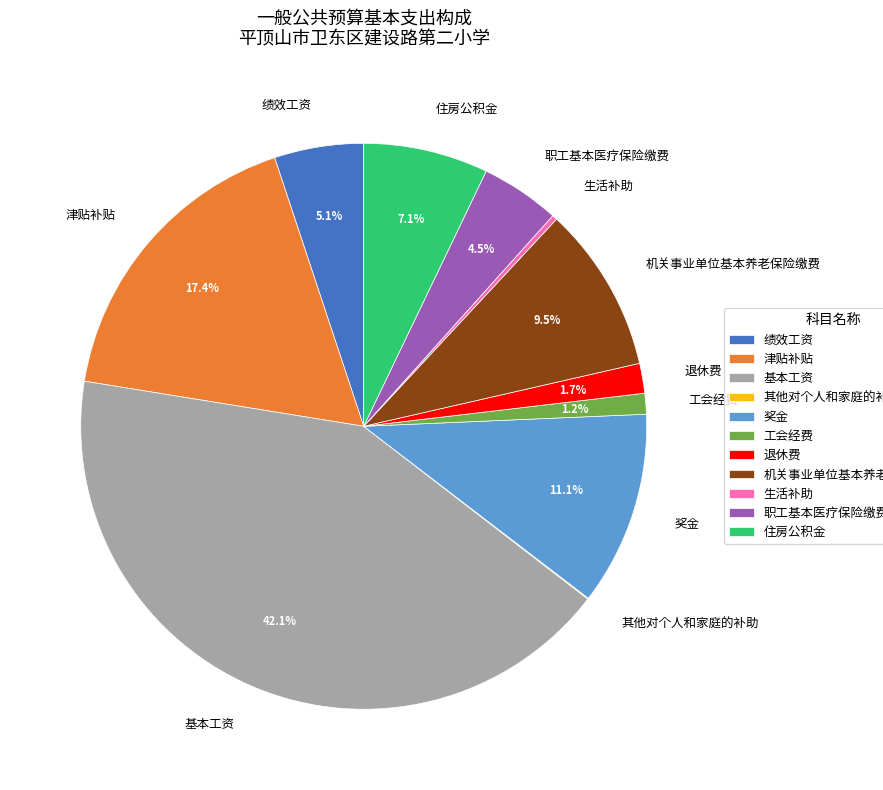

Is 退休费 the majority of the pie?

No